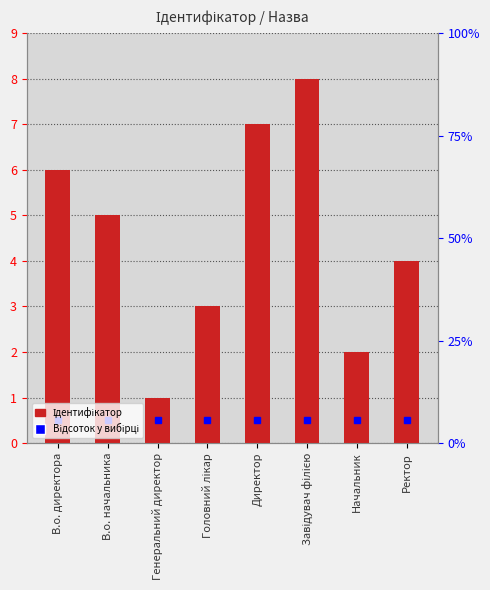

What is the minimum value shown in the chart?

1